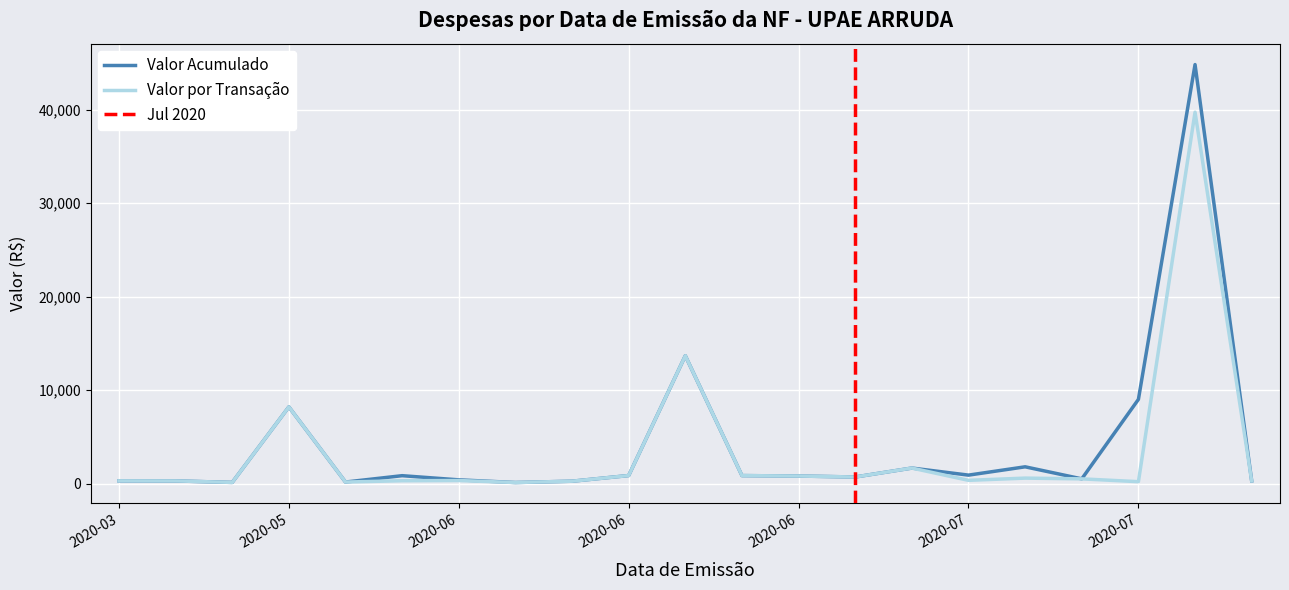

True or false: Valor por Transacao and Valor Acumulado intersect in this chart.

False